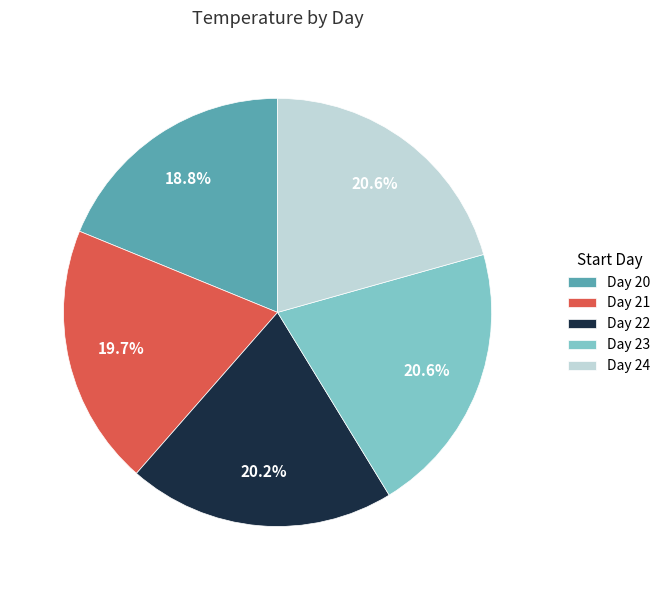

What is the smallest slice in the pie chart?

Day 20